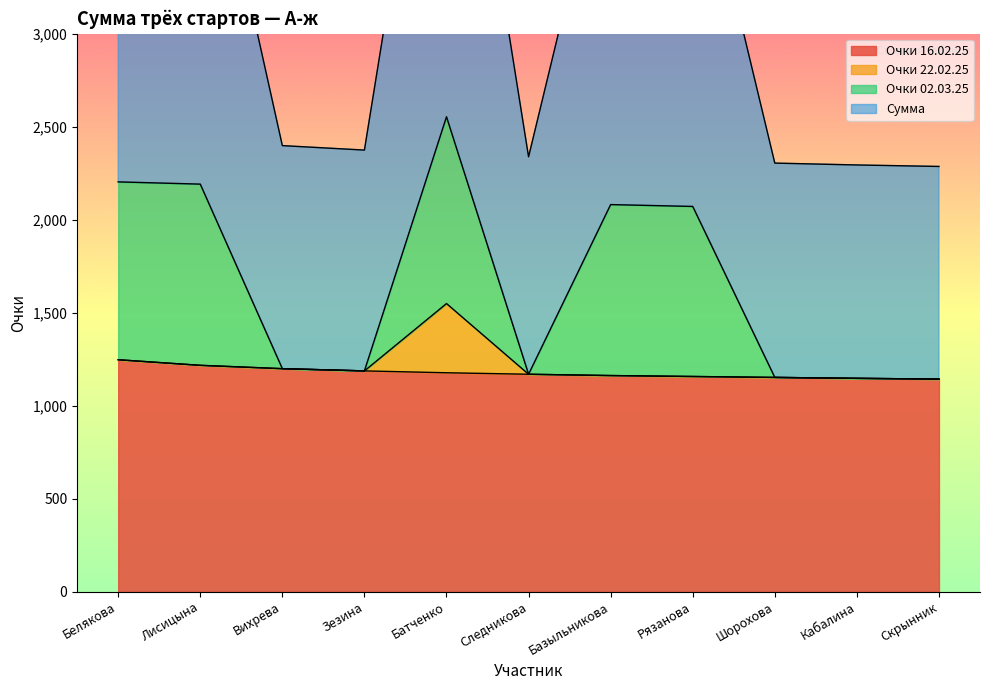

True or false: Очки 16.02.25 has a value of 1247 at Белякова.

True